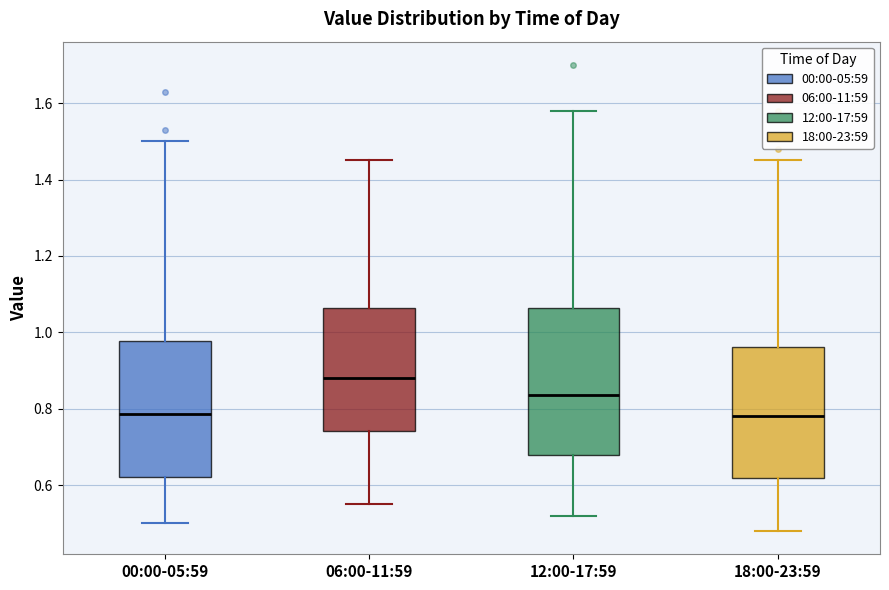

Which box is the tallest, from its lower edge to its upper edge?

12:00-17:59